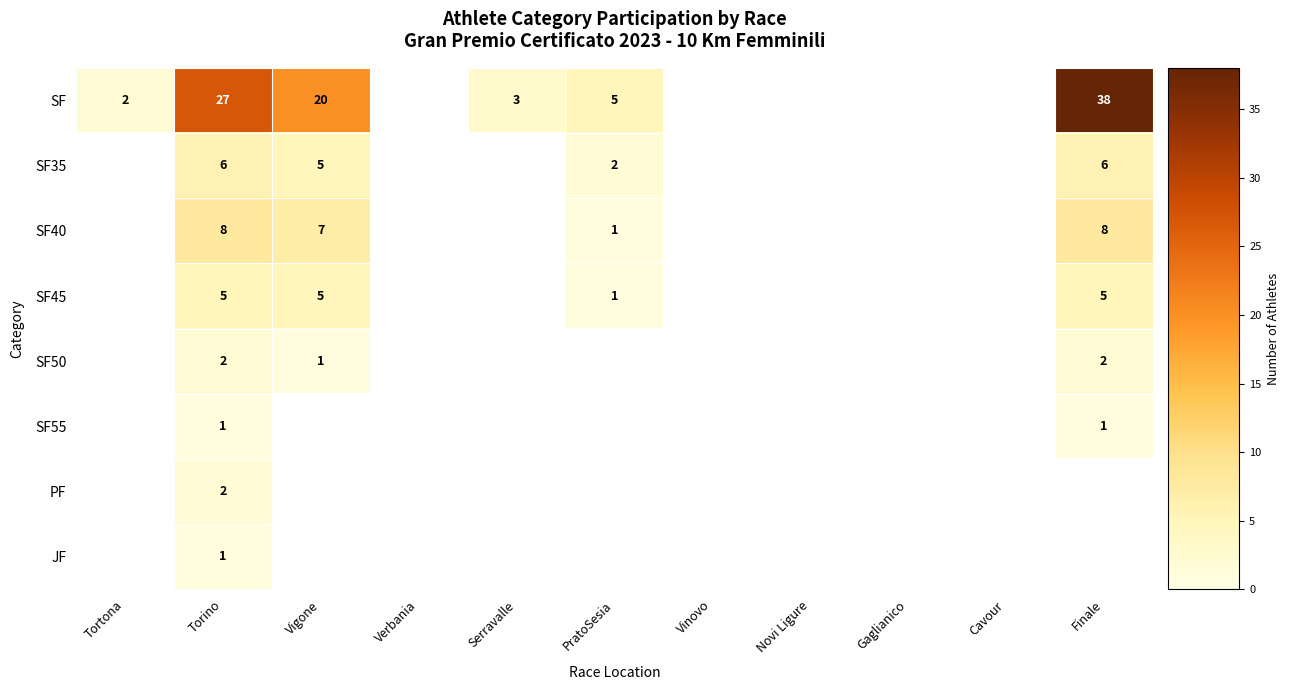

The value of SF35 at Torino is 6. True or false?

True